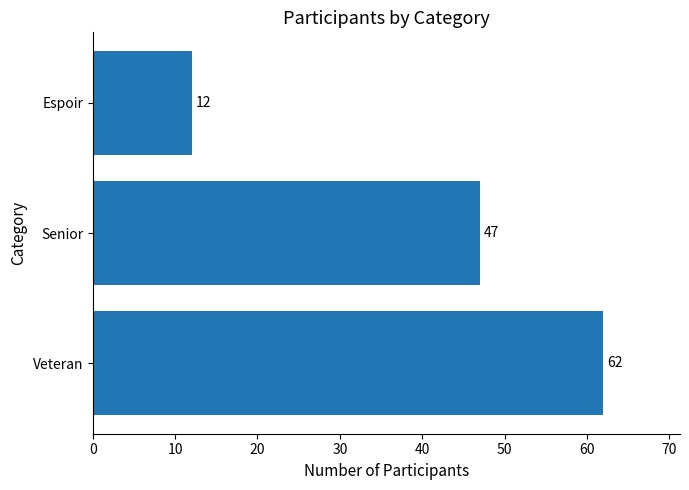

Does the chart contain any negative values?

No